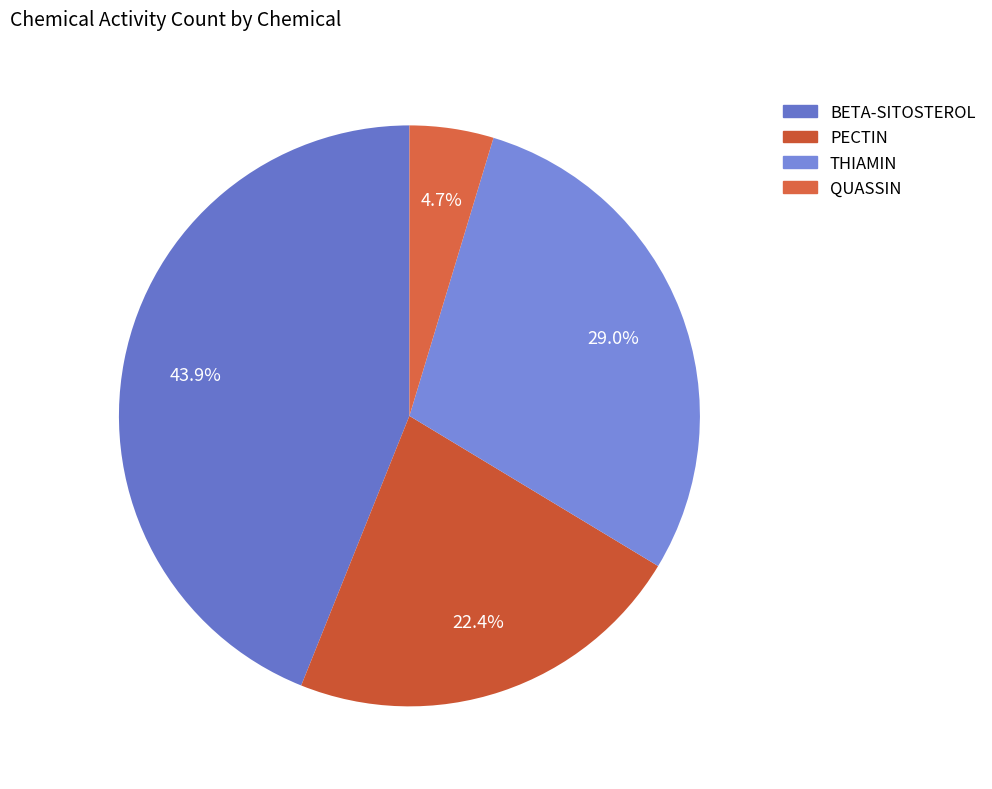

Does any single category account for the majority?

No